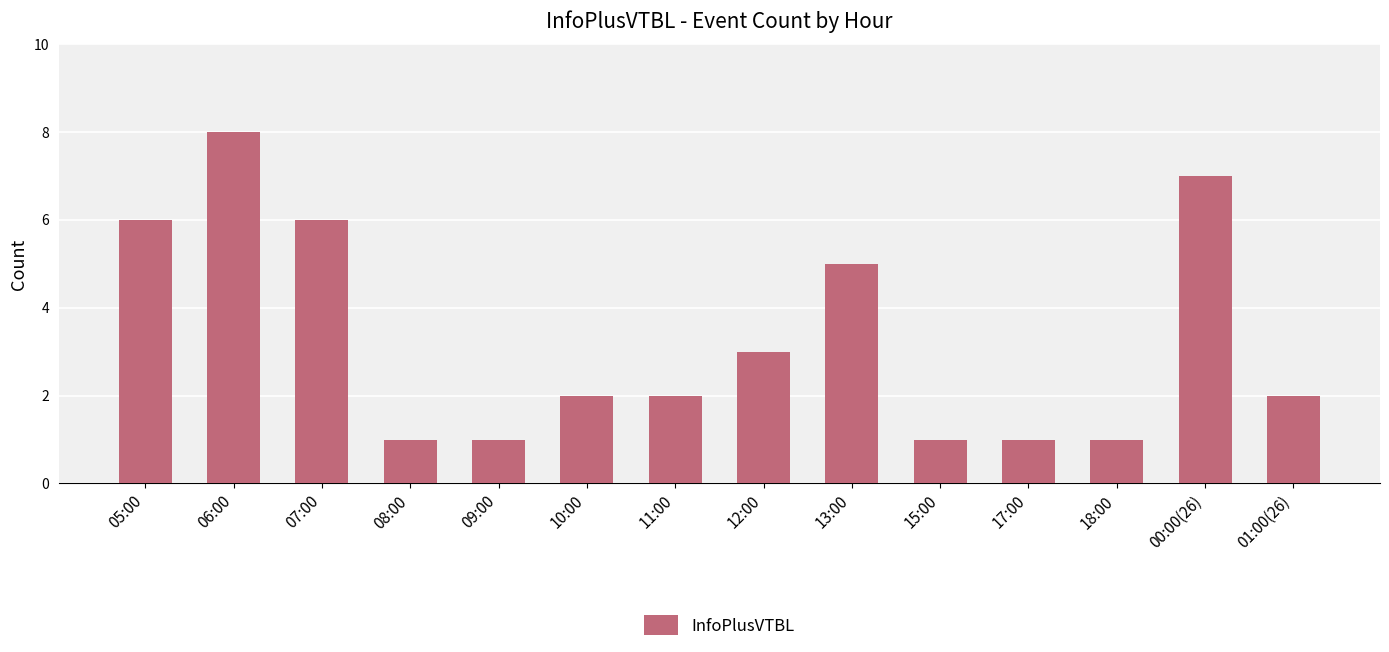

What is the value of the 14th bar from the left?

2